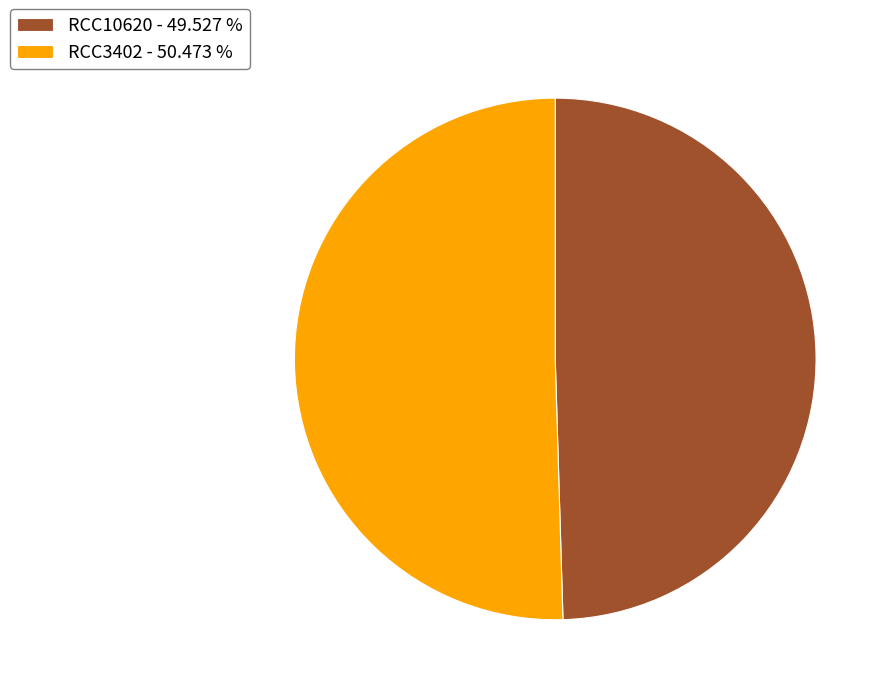

Does RCC10620 - 49.527 % account for over 50% of the chart?

No